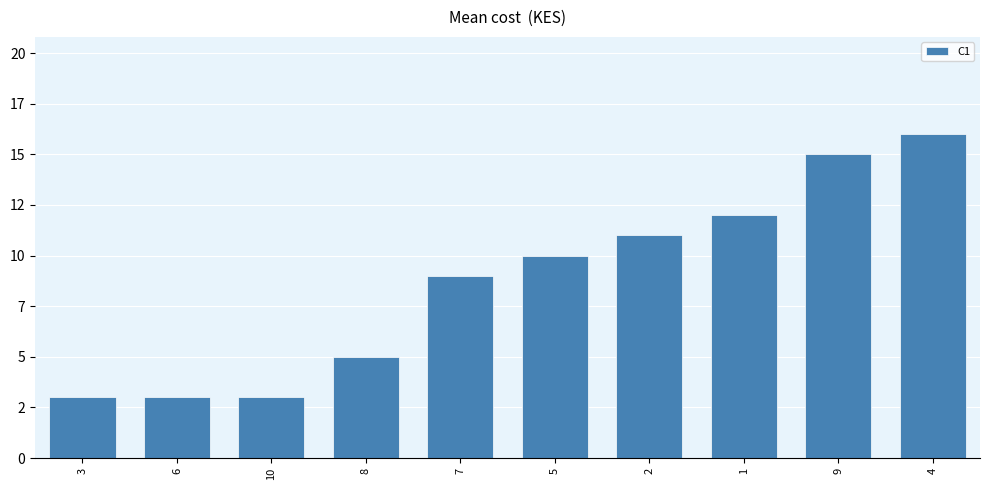

How many values are below 10?

5